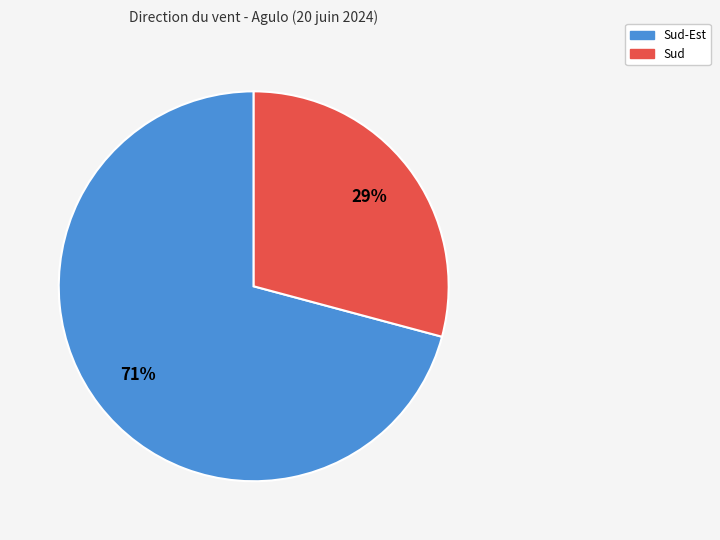

How many slices are in this pie chart?

2